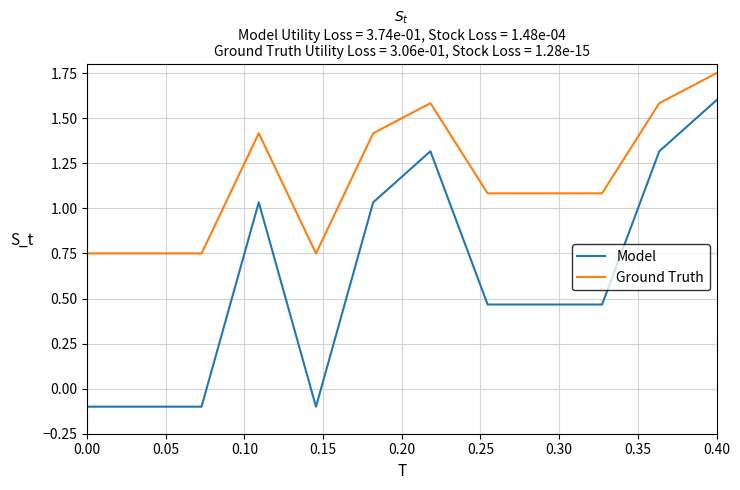

Which series has the largest range (max minus min)?

Model